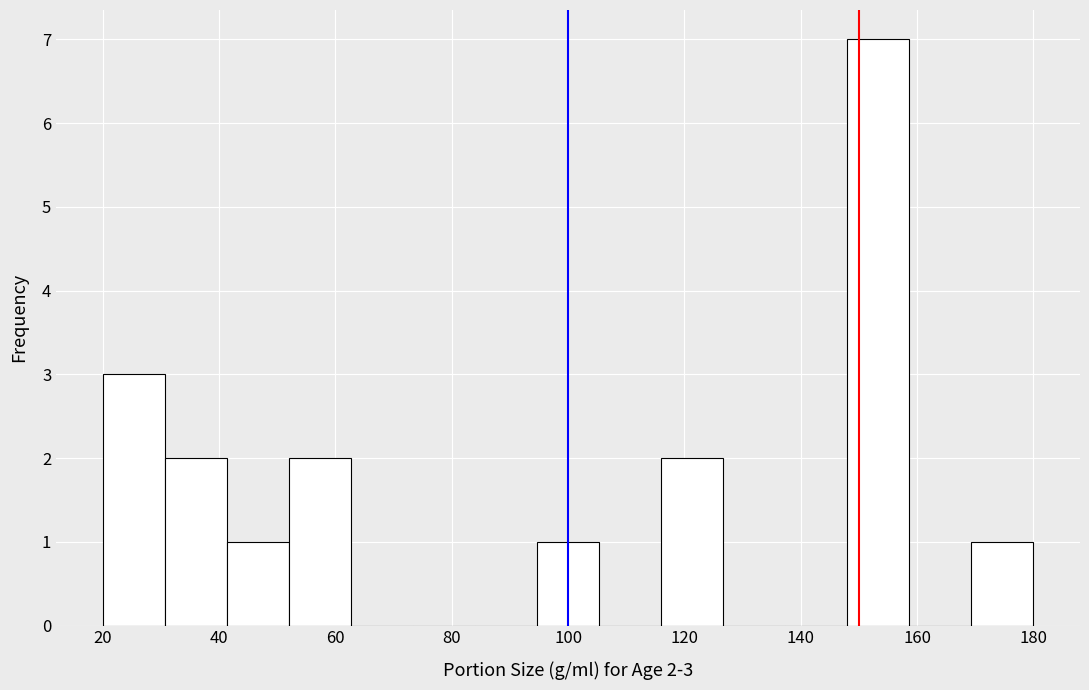

Over which range of the x-axis is the bar tallest?

148 to 158